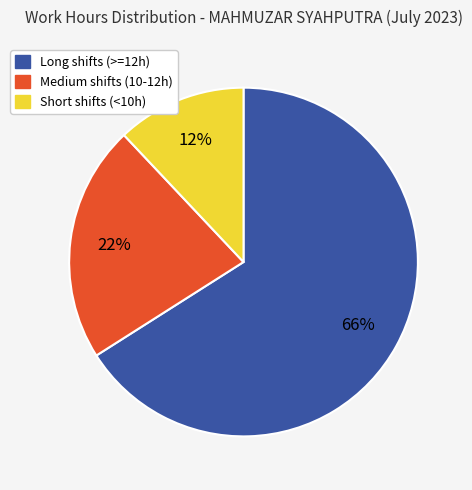

Combined, do Medium shifts (10-12h) and Long shifts (>=12h) account for over 50%?

Yes